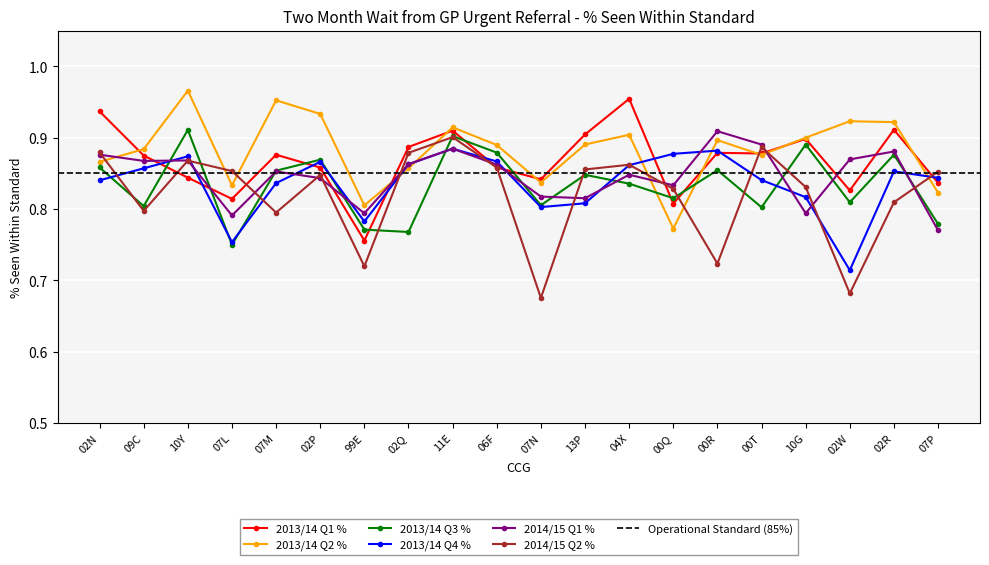

Is this an area chart (filled region under the line)?

No